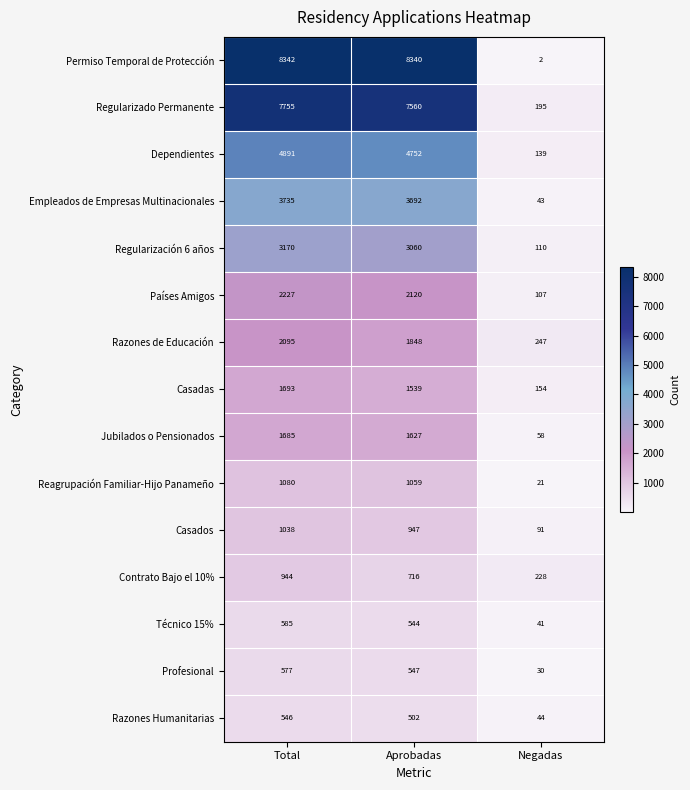

Is it true that Razones de Educación equals 1848 at Aprobadas?

True